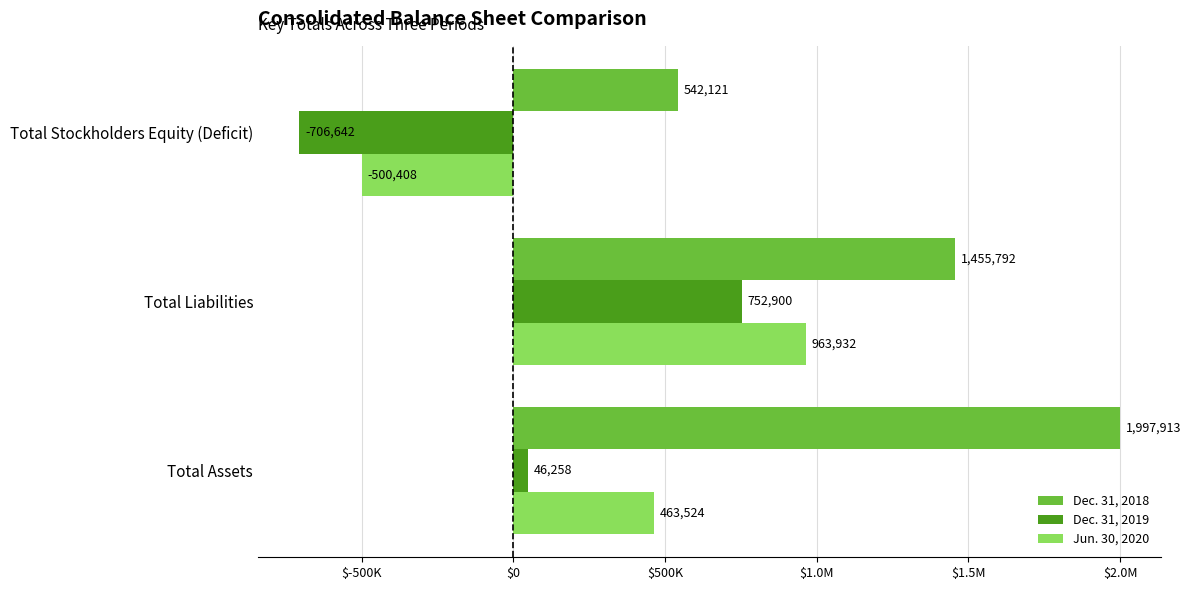

What are all the series names shown in the legend?

Dec. 31, 2018, Dec. 31, 2019, Jun. 30, 2020